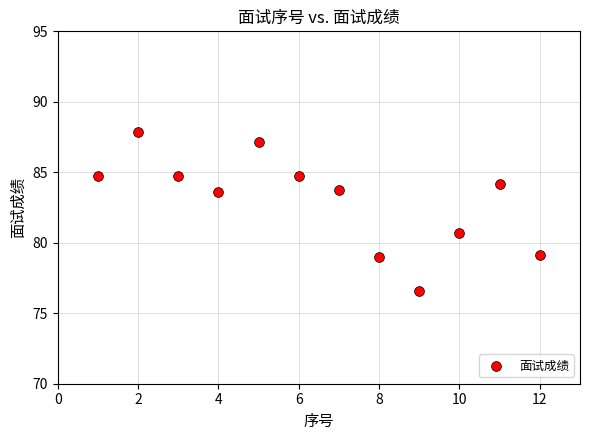

What Y value in the scatter plot is closest to 82?

80.7